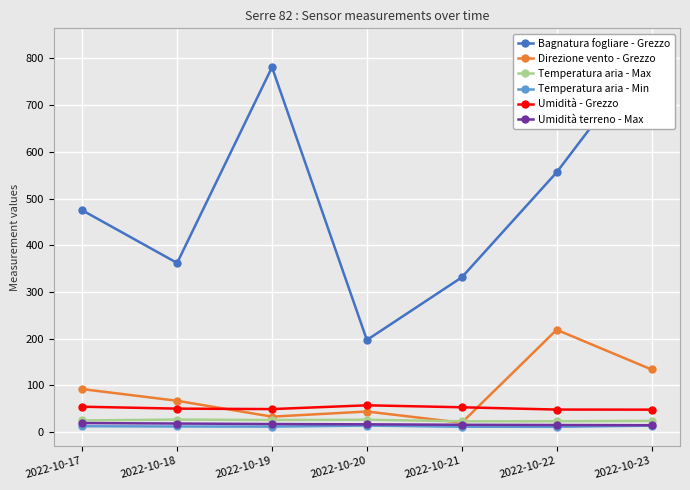

The Bagnatura fogliare - Grezzo series shows 474.8 at 2022-10-17. True or false?

True